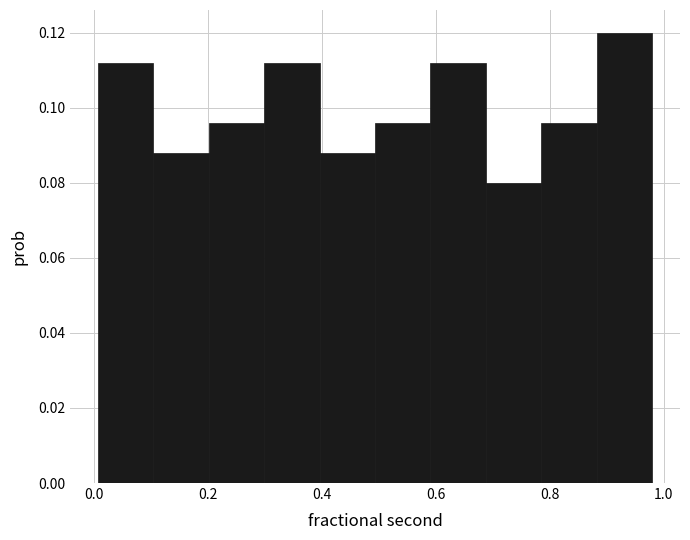

Over which range of the x-axis is the bar tallest?

0.88 to 0.98